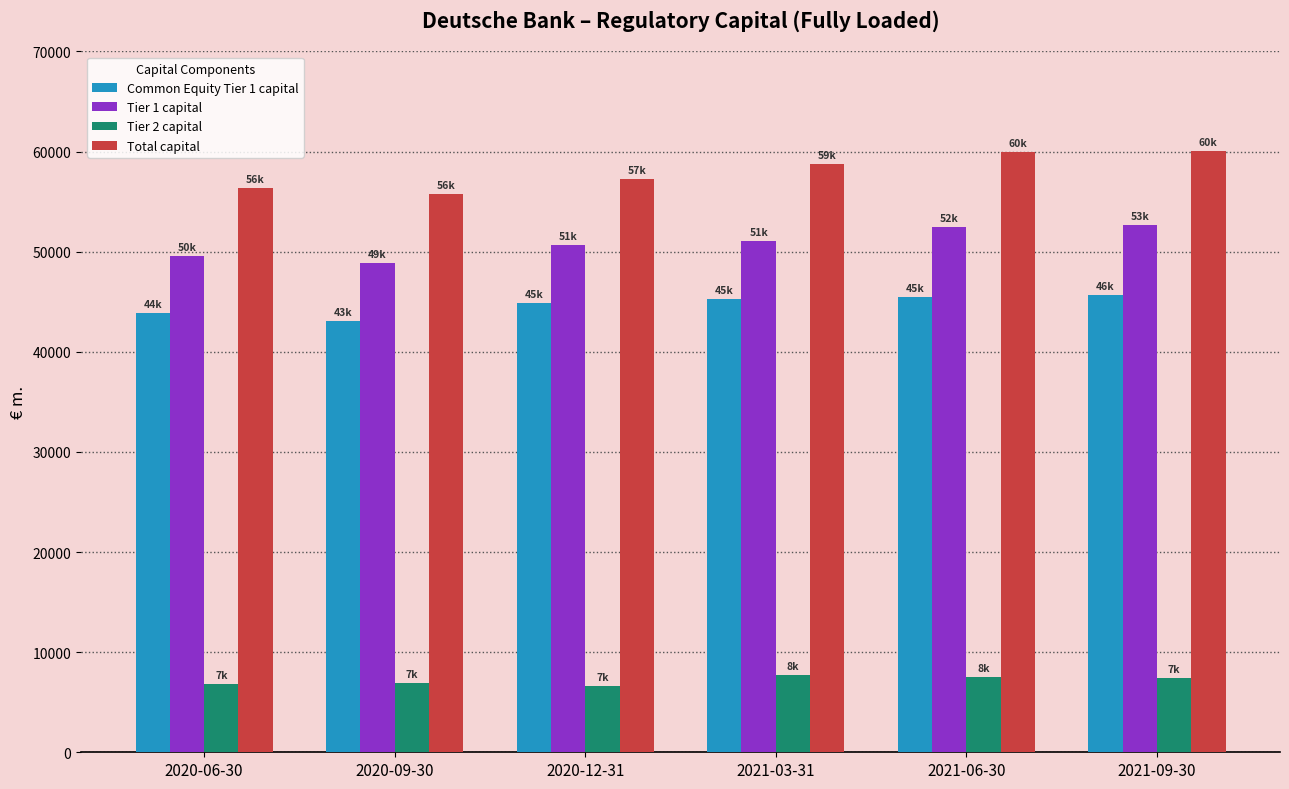

What is the greatest value displayed?

60072.5